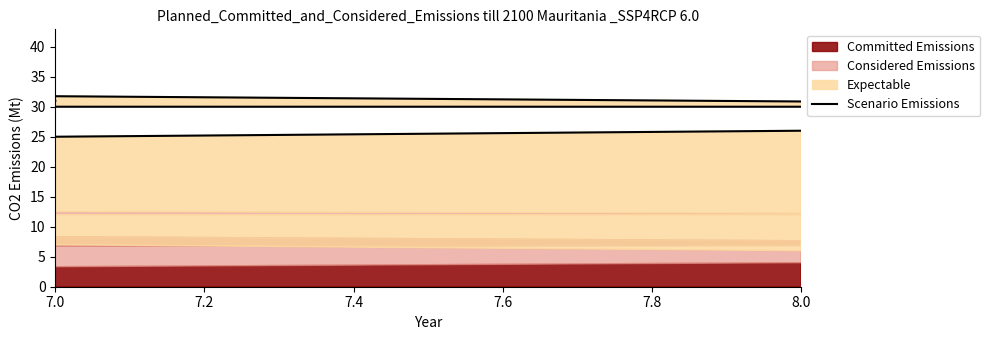

The chart shows a value of 41 at 7.6. True or false?

False